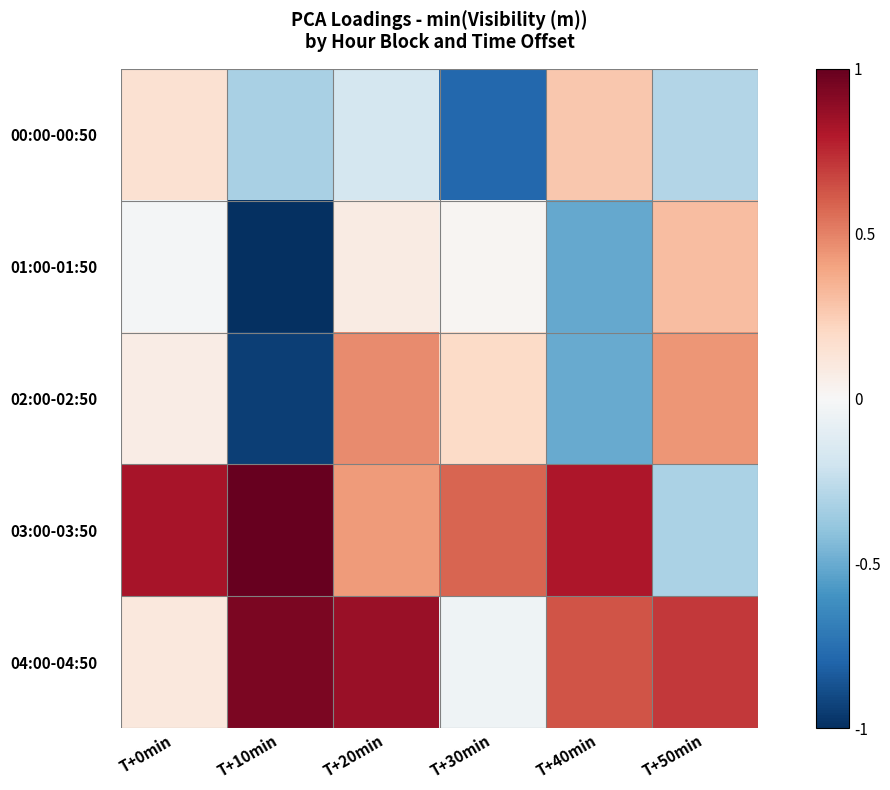

What is the total value across all series at T+10min?

-0.3